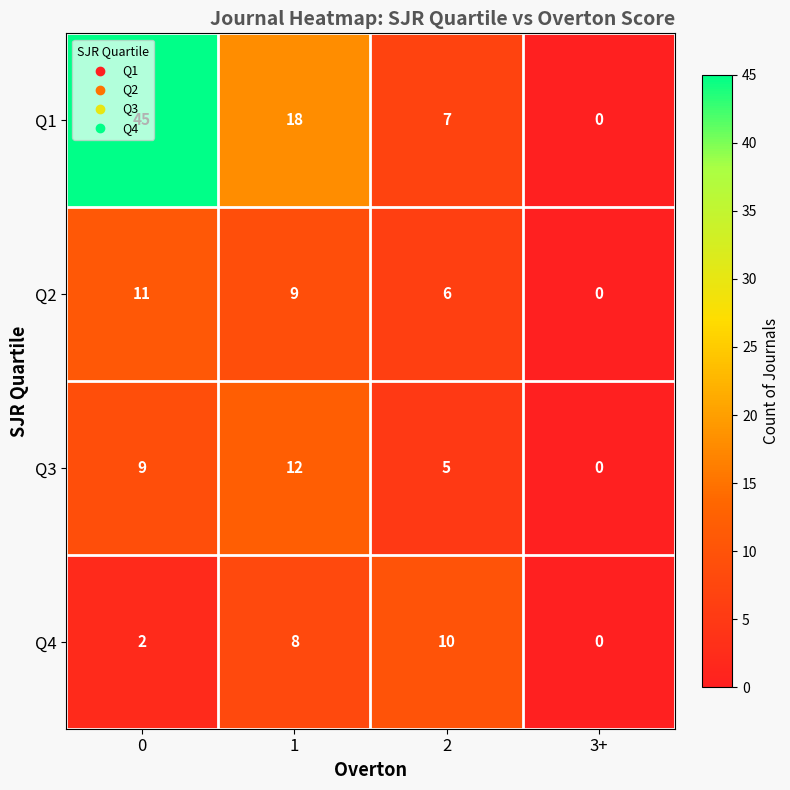

What is the maximum value shown in the chart?

45